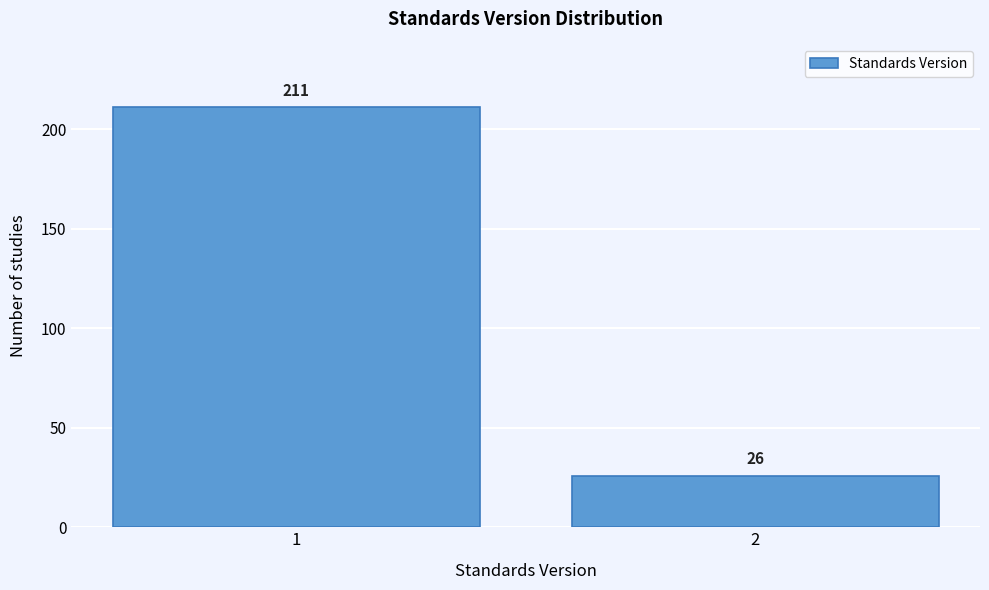

Reading left to right, extract all data points from this chart.

211	26